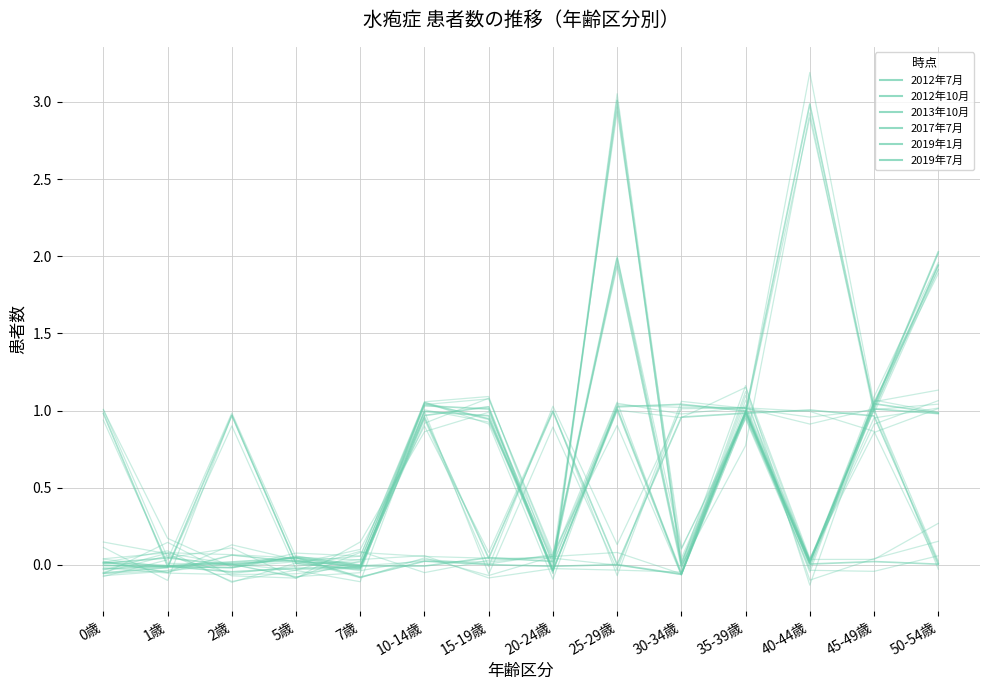

What is the spread (max minus min) of values at 40-44歳?

3.0